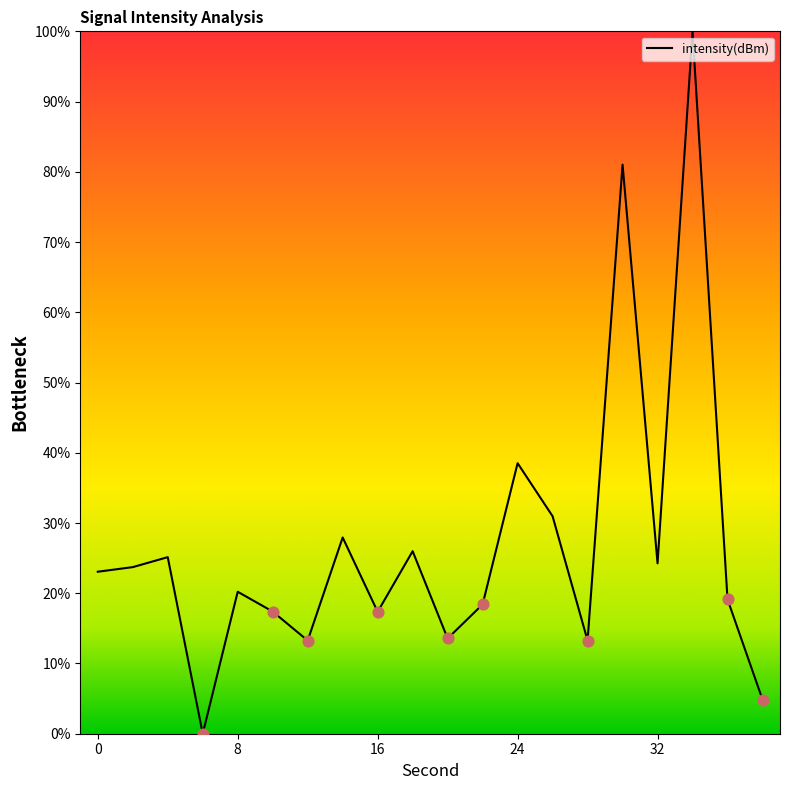

What is the greatest value displayed?

100.0